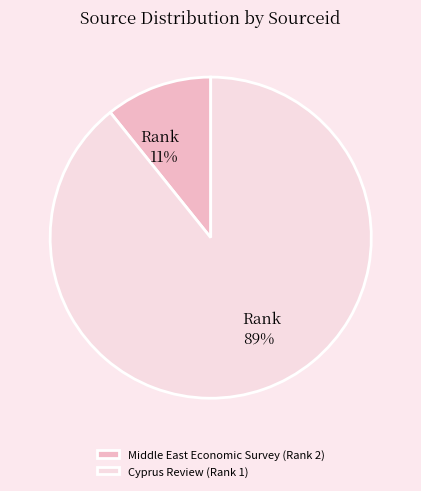

Which slice is the smallest?

Middle East Economic Survey (Rank 2)